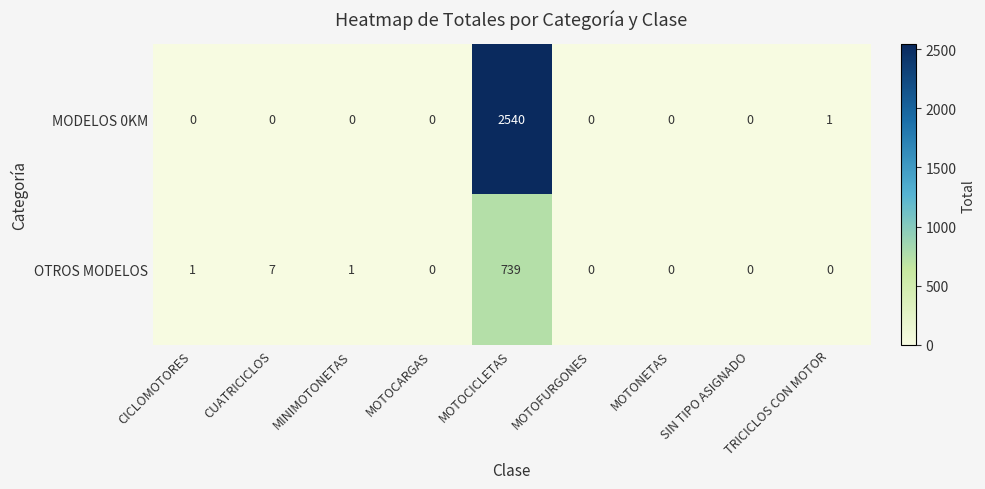

The value of OTROS MODELOS at MOTOCARGAS is -481. True or false?

False